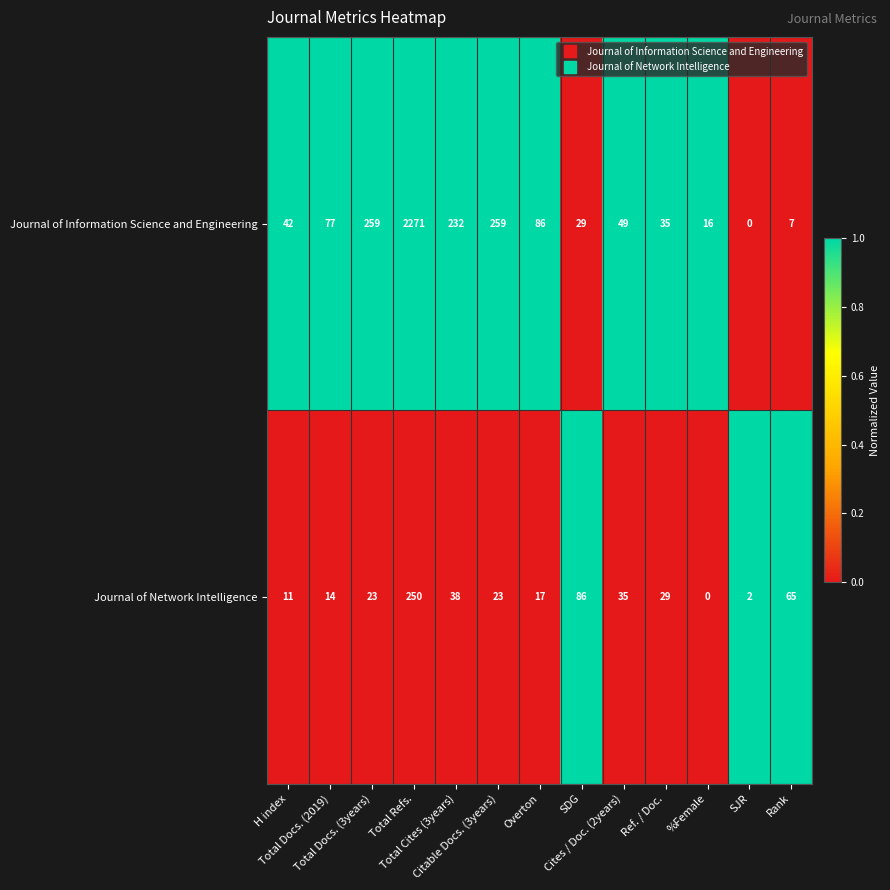

What is the average value of the Journal of Information Science and Engineering series?

259